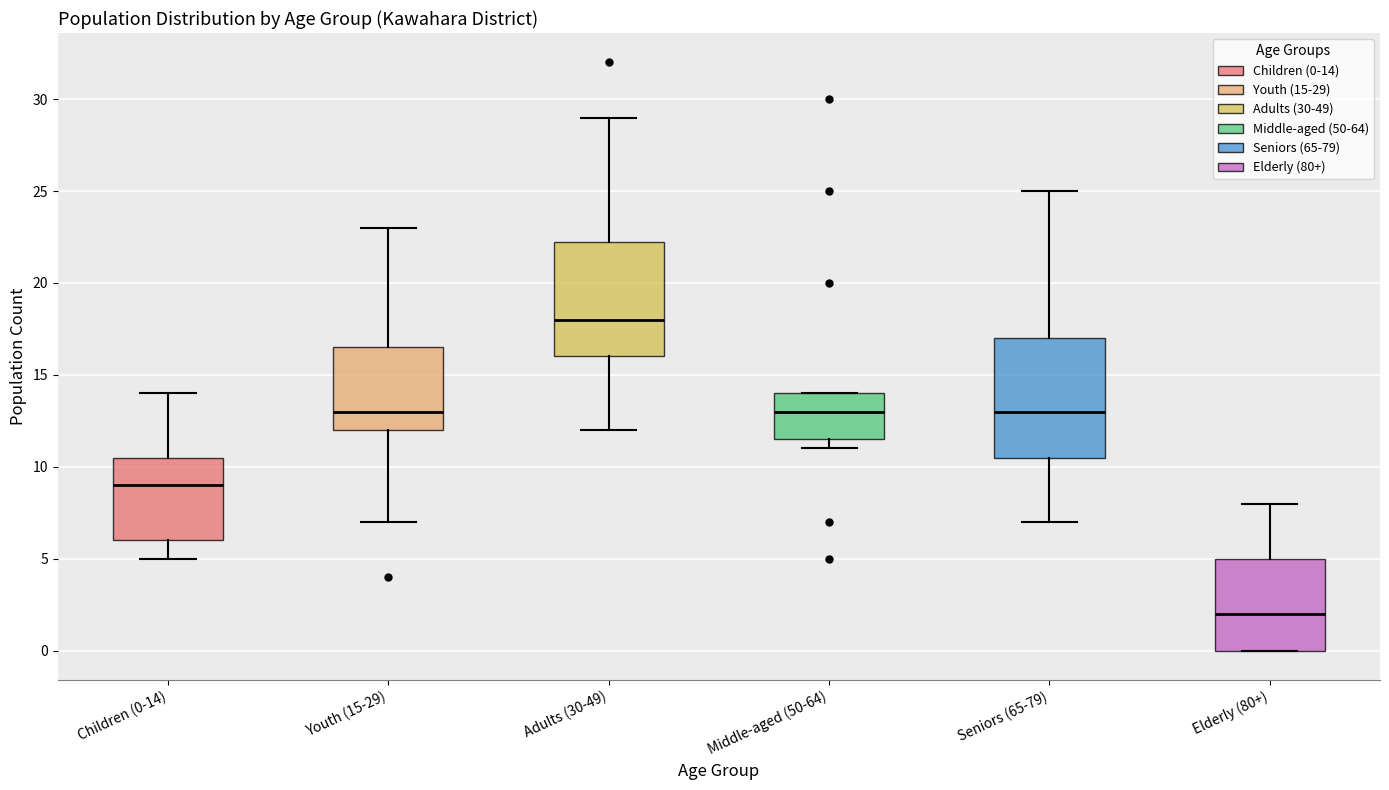

Reading left to right, transcribe this box plot: for each box, give where its median line is, the range the box spans, and where its two whiskers end, as read against the y-axis. The values are not printed on the chart, so give them approximately, as read against the axis.

Children (0-14): median 9.0, box 6.0 to 10.5, whiskers 5.0 to 14.0
Youth (15-29): median 13.0, box 12.0 to 16.5, whiskers 7.0 to 23.0
Adults (30-49): median 18.0, box 16.0 to 22.5, whiskers 12.0 to 29.0
Middle-aged (50-64): median 13.0, box 11.5 to 14.0, whiskers 11.0 to 14.0
Seniors (65-79): median 13.0, box 10.5 to 17.0, whiskers 7.0 to 25.0
Elderly (80+): median 2.0, box 0.0 to 5.0, whiskers 0.0 to 8.0